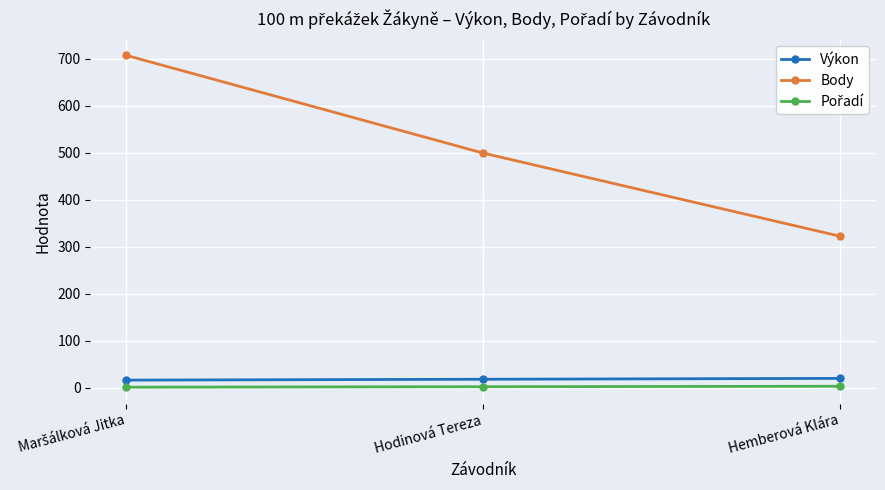

How many Body values are between 322 and 707?

3